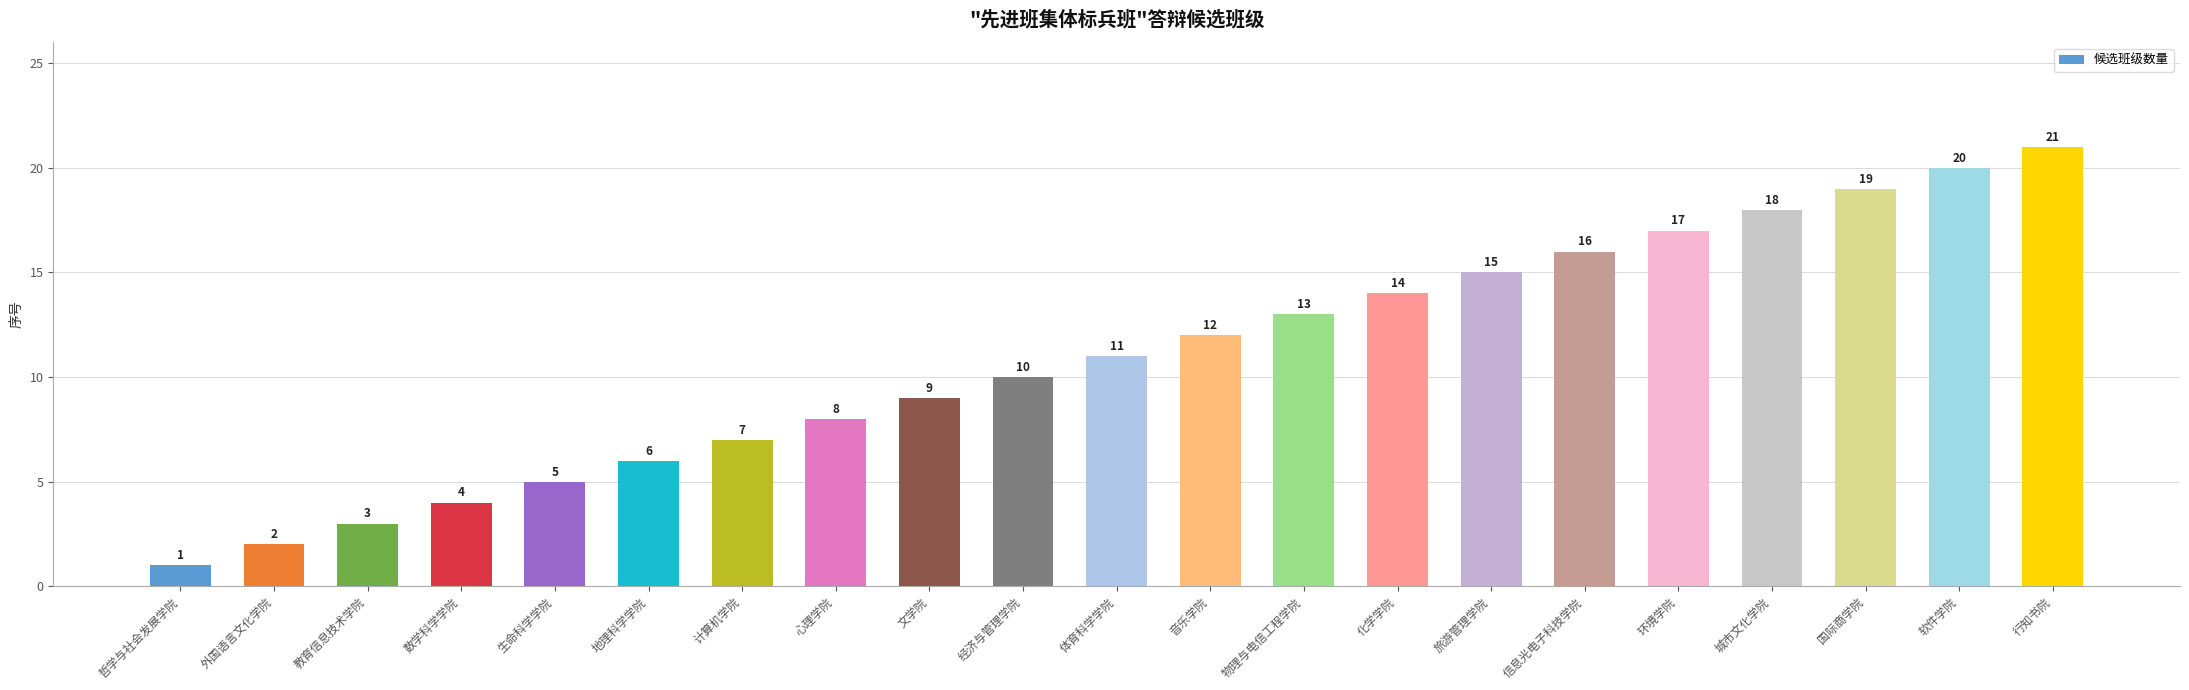

Where is the data nearest to the value 11?

体育科学学院